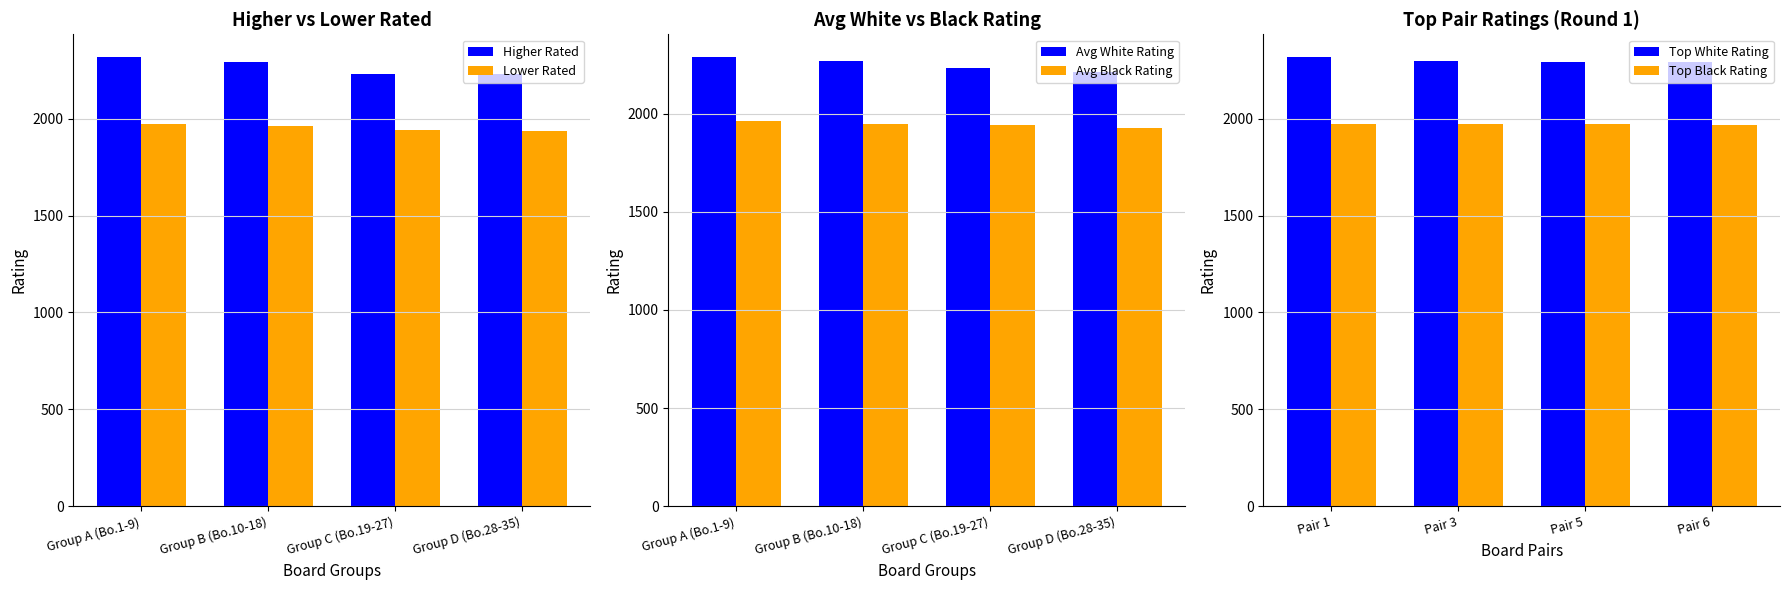

Which has a higher value, Group A (Bo.1-9) or Group B (Bo.10-18)?

Group A (Bo.1-9)